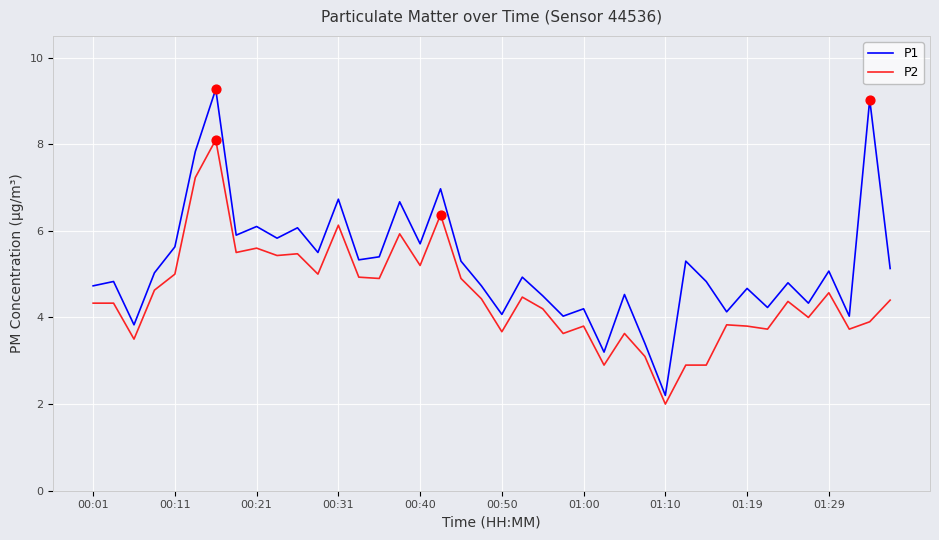

What is the lowest value of the P2 series?

2.0